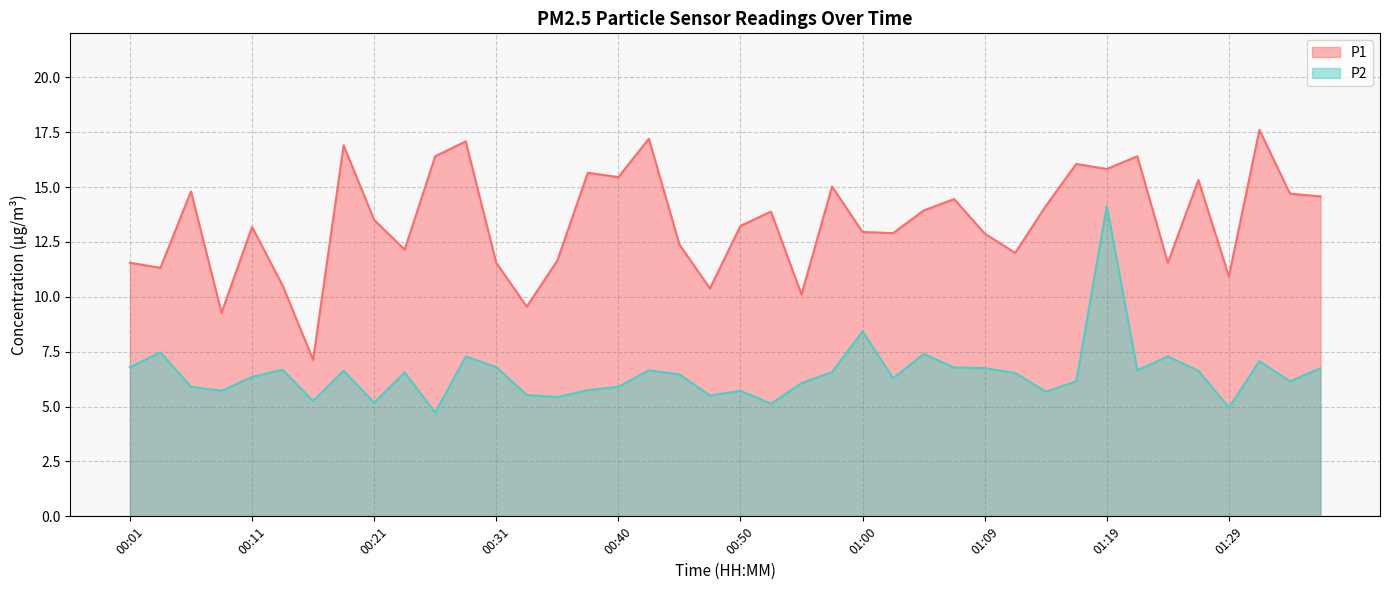

How many series are shown in this chart?

2